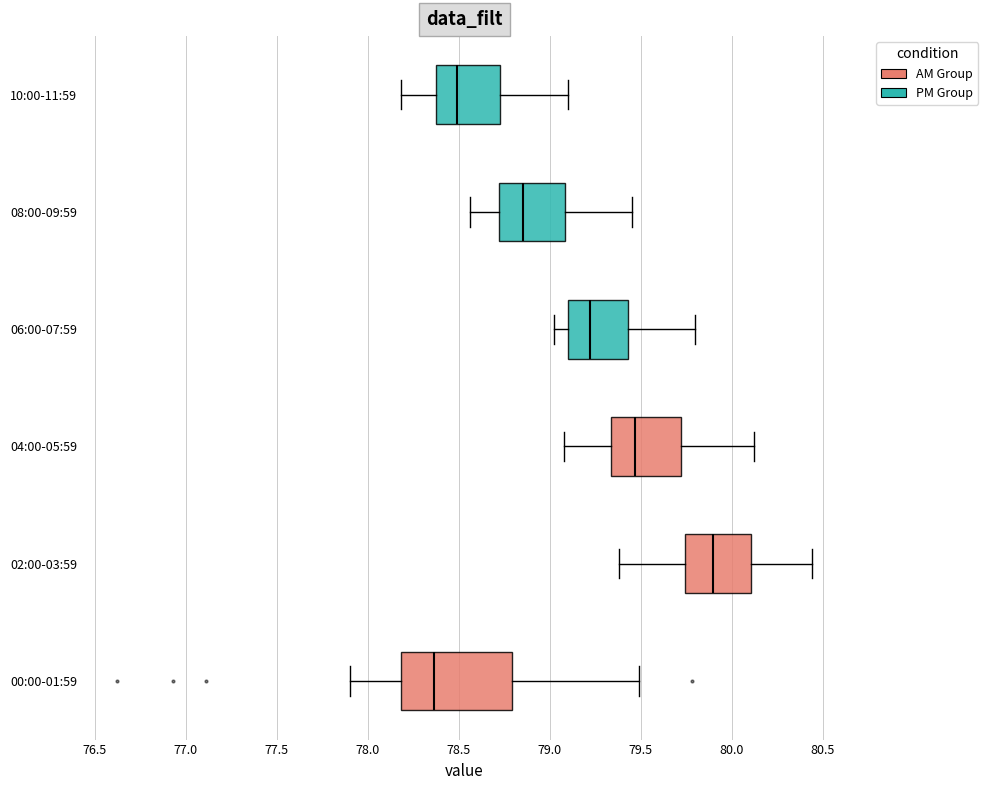

Reading bottom to top, read every box against the x-axis: the position of its median line, the range the box covers, and the ends of its whiskers. The values are not printed on the chart, so give them approximately, as read against the axis.

00:00-01:59: median 78.35, box 78.20 to 78.80, whiskers 77.90 to 79.50
02:00-03:59: median 79.90, box 79.75 to 80.10, whiskers 79.40 to 80.45
04:00-05:59: median 79.45, box 79.35 to 79.70, whiskers 79.10 to 80.10
06:00-07:59: median 79.20, box 79.10 to 79.45, whiskers 79.00 to 79.80
08:00-09:59: median 78.85, box 78.70 to 79.10, whiskers 78.55 to 79.45
10:00-11:59: median 78.50, box 78.40 to 78.75, whiskers 78.20 to 79.10